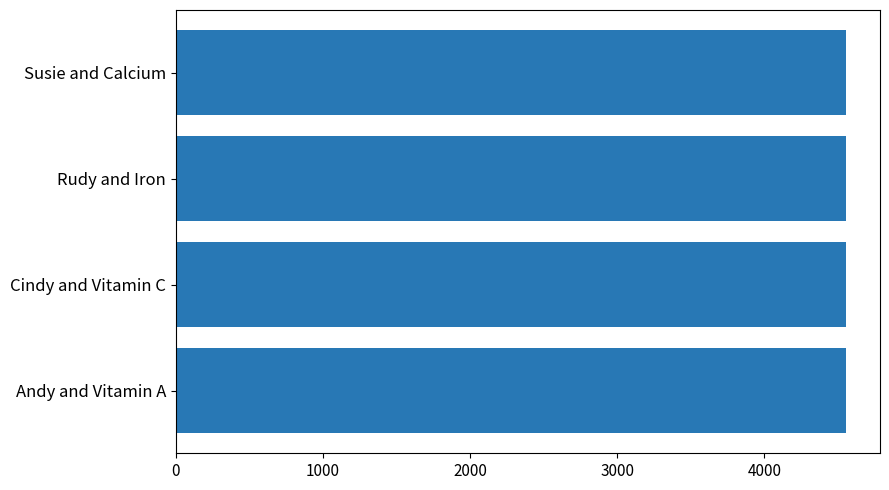

What is the sum of the values at Susie and Calcium and Rudy and Iron?

9115